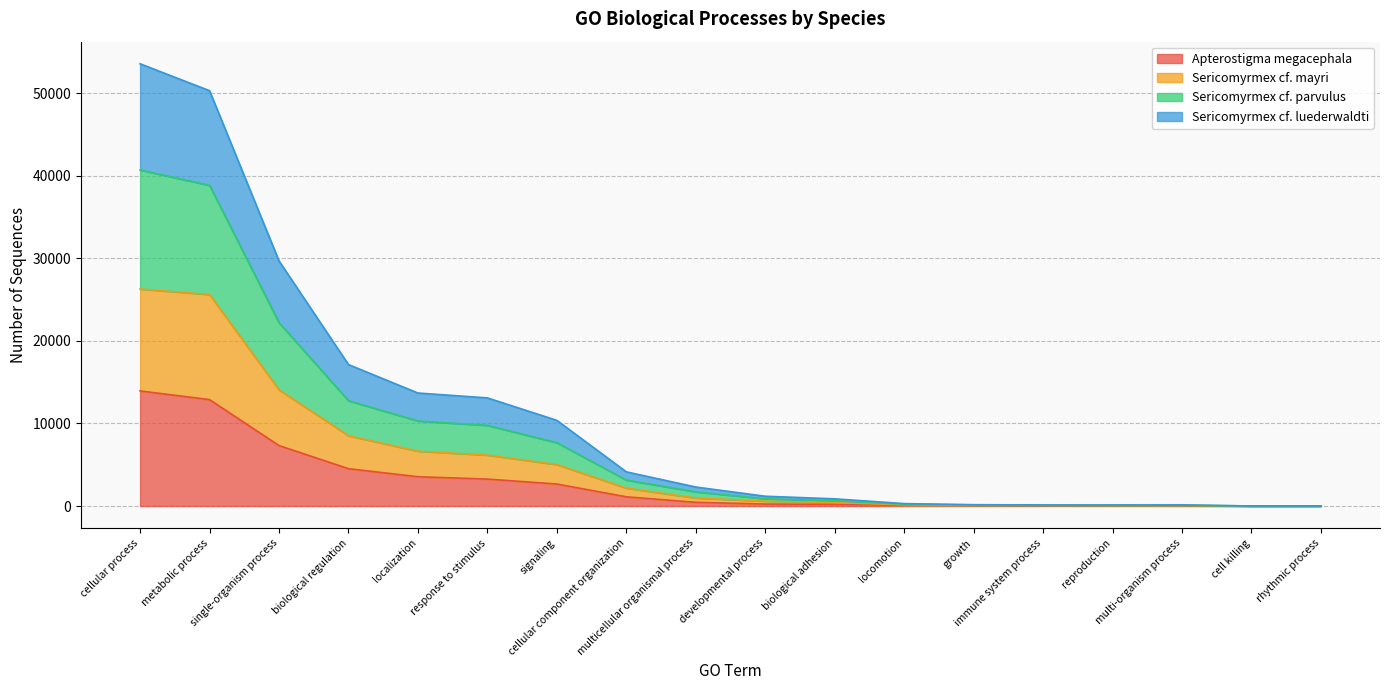

What is the highest value of the Apterostigma megacephala series?

13940